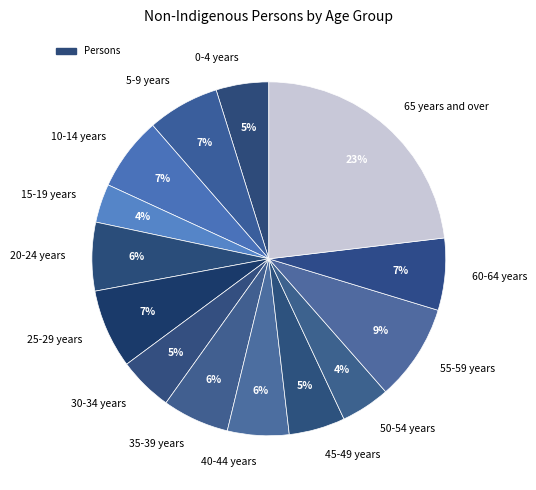

To the nearest percent, what is the average slice percentage?

7%